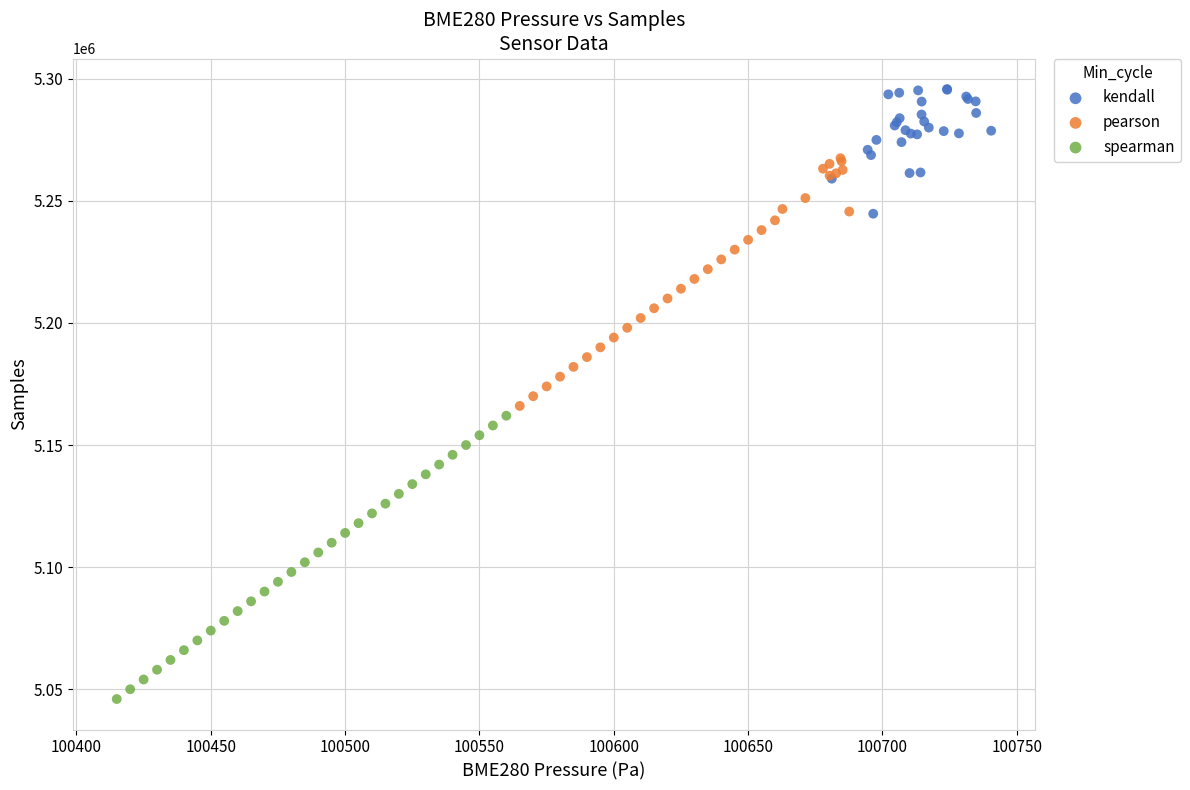

Which series has the largest Y range (max minus min)?

spearman